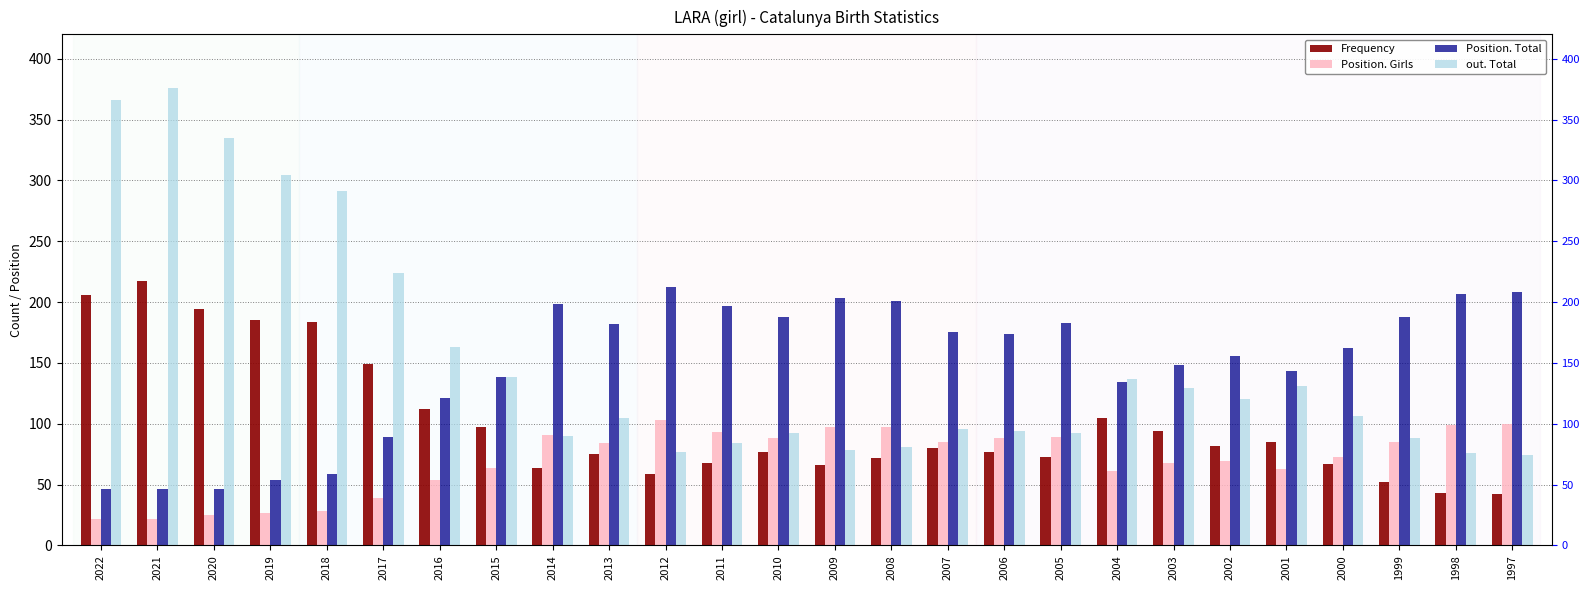

Where is out. Total nearest to the value 225?

2017